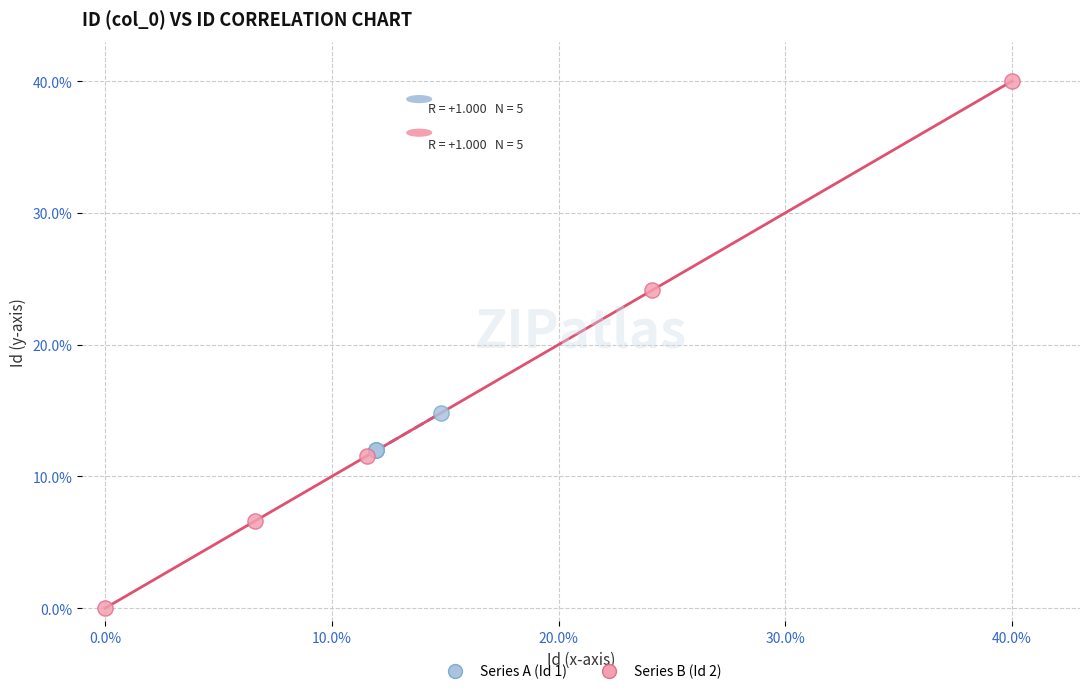

Which series reaches the minimum Y coordinate?

Series B (Id 2)